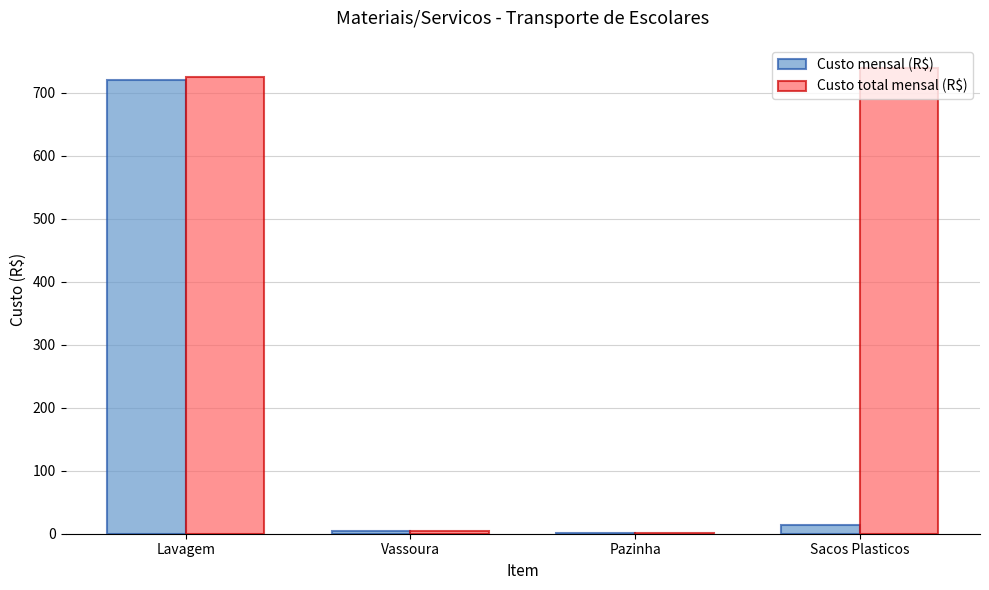

True or false: Custo total mensal (R$) has a value of 1158.2 at Lavagem.

False